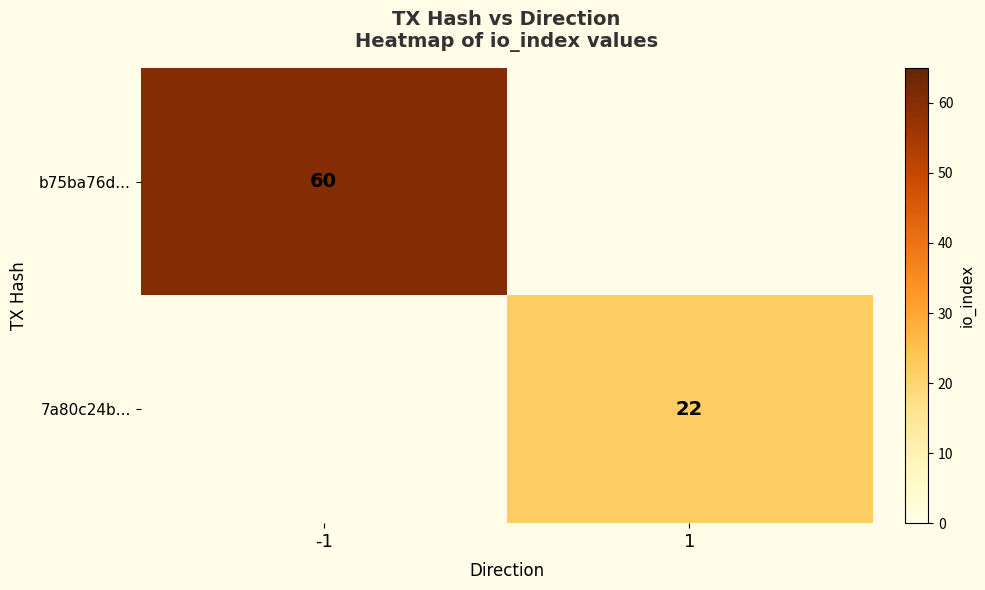

Is it true that b75ba76d... equals 13 at -1?

False